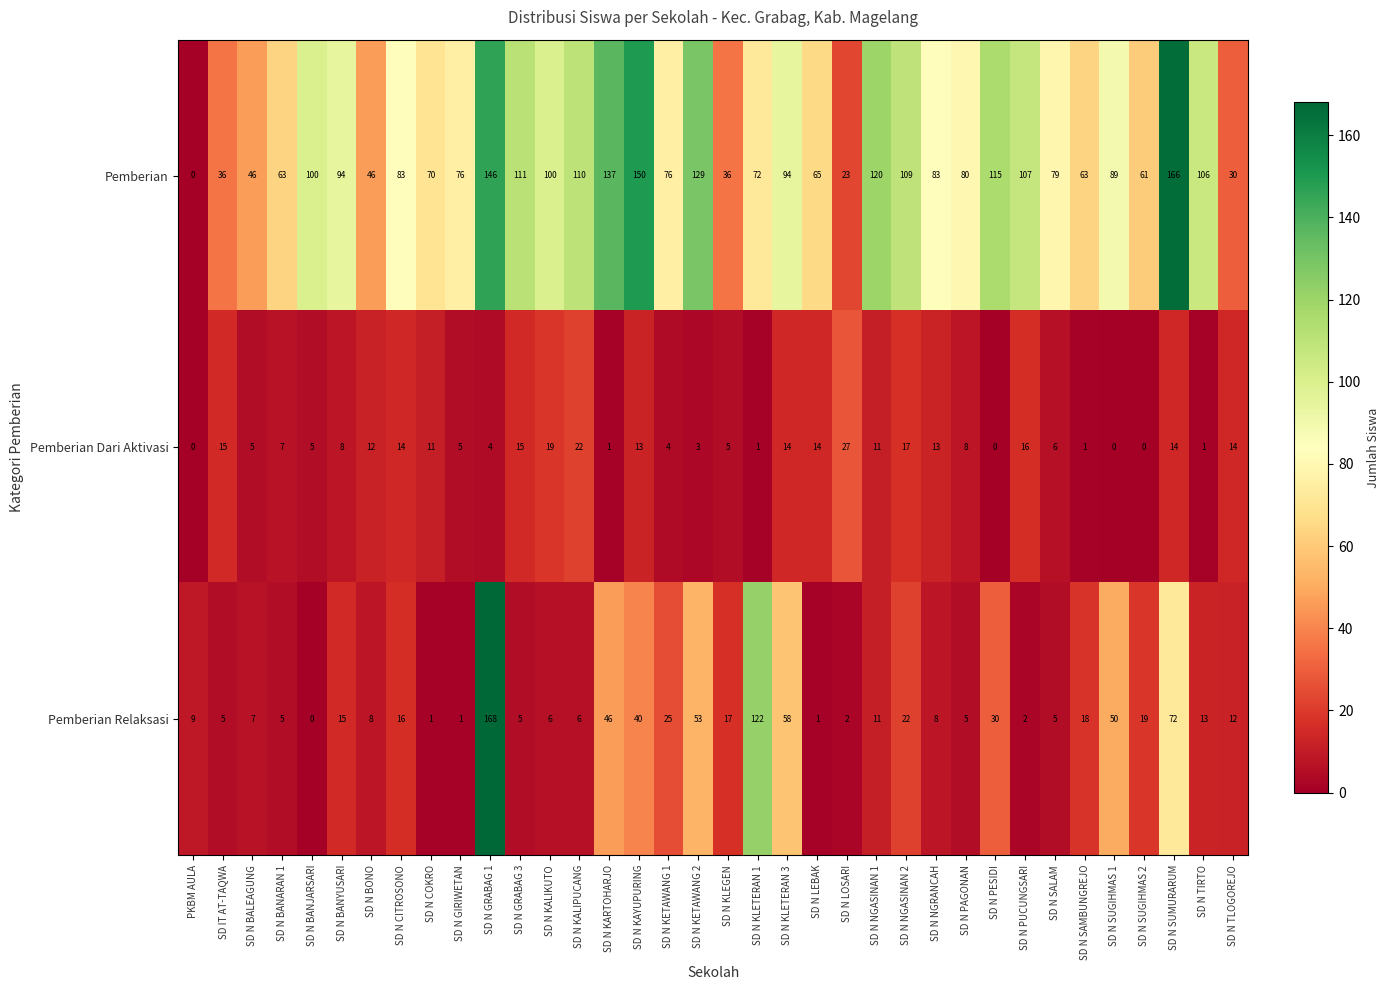

How many values in the Pemberian series are below 83?

17